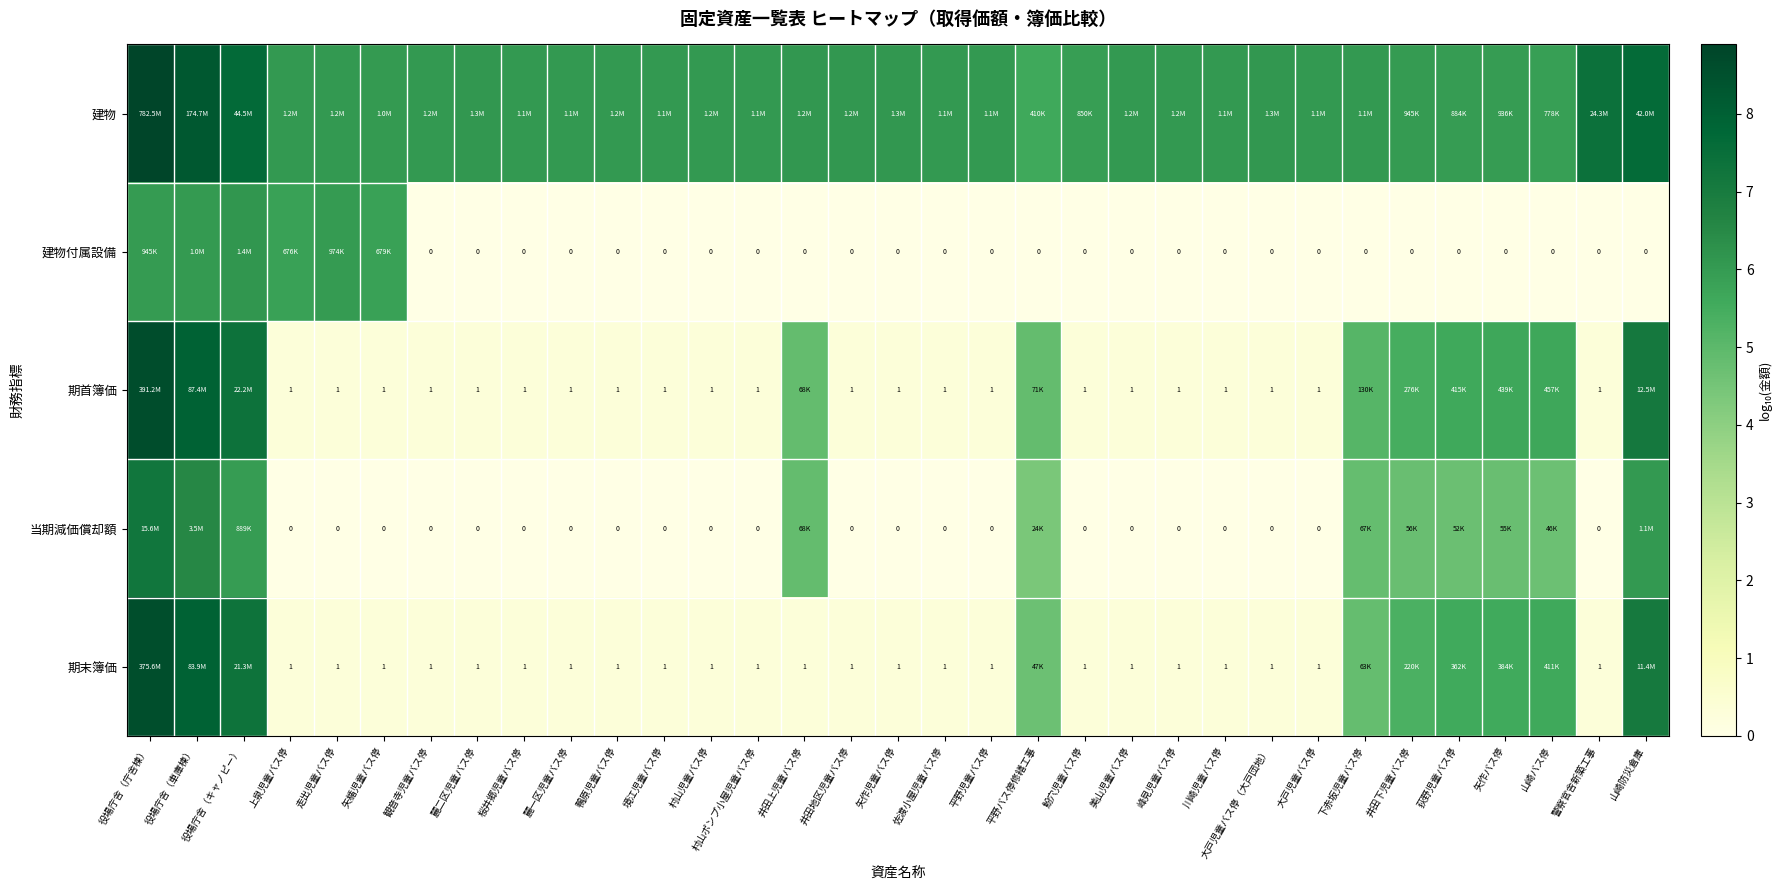

Is it true that 建物 equals 5.9 at 荻野児童バス停?

True